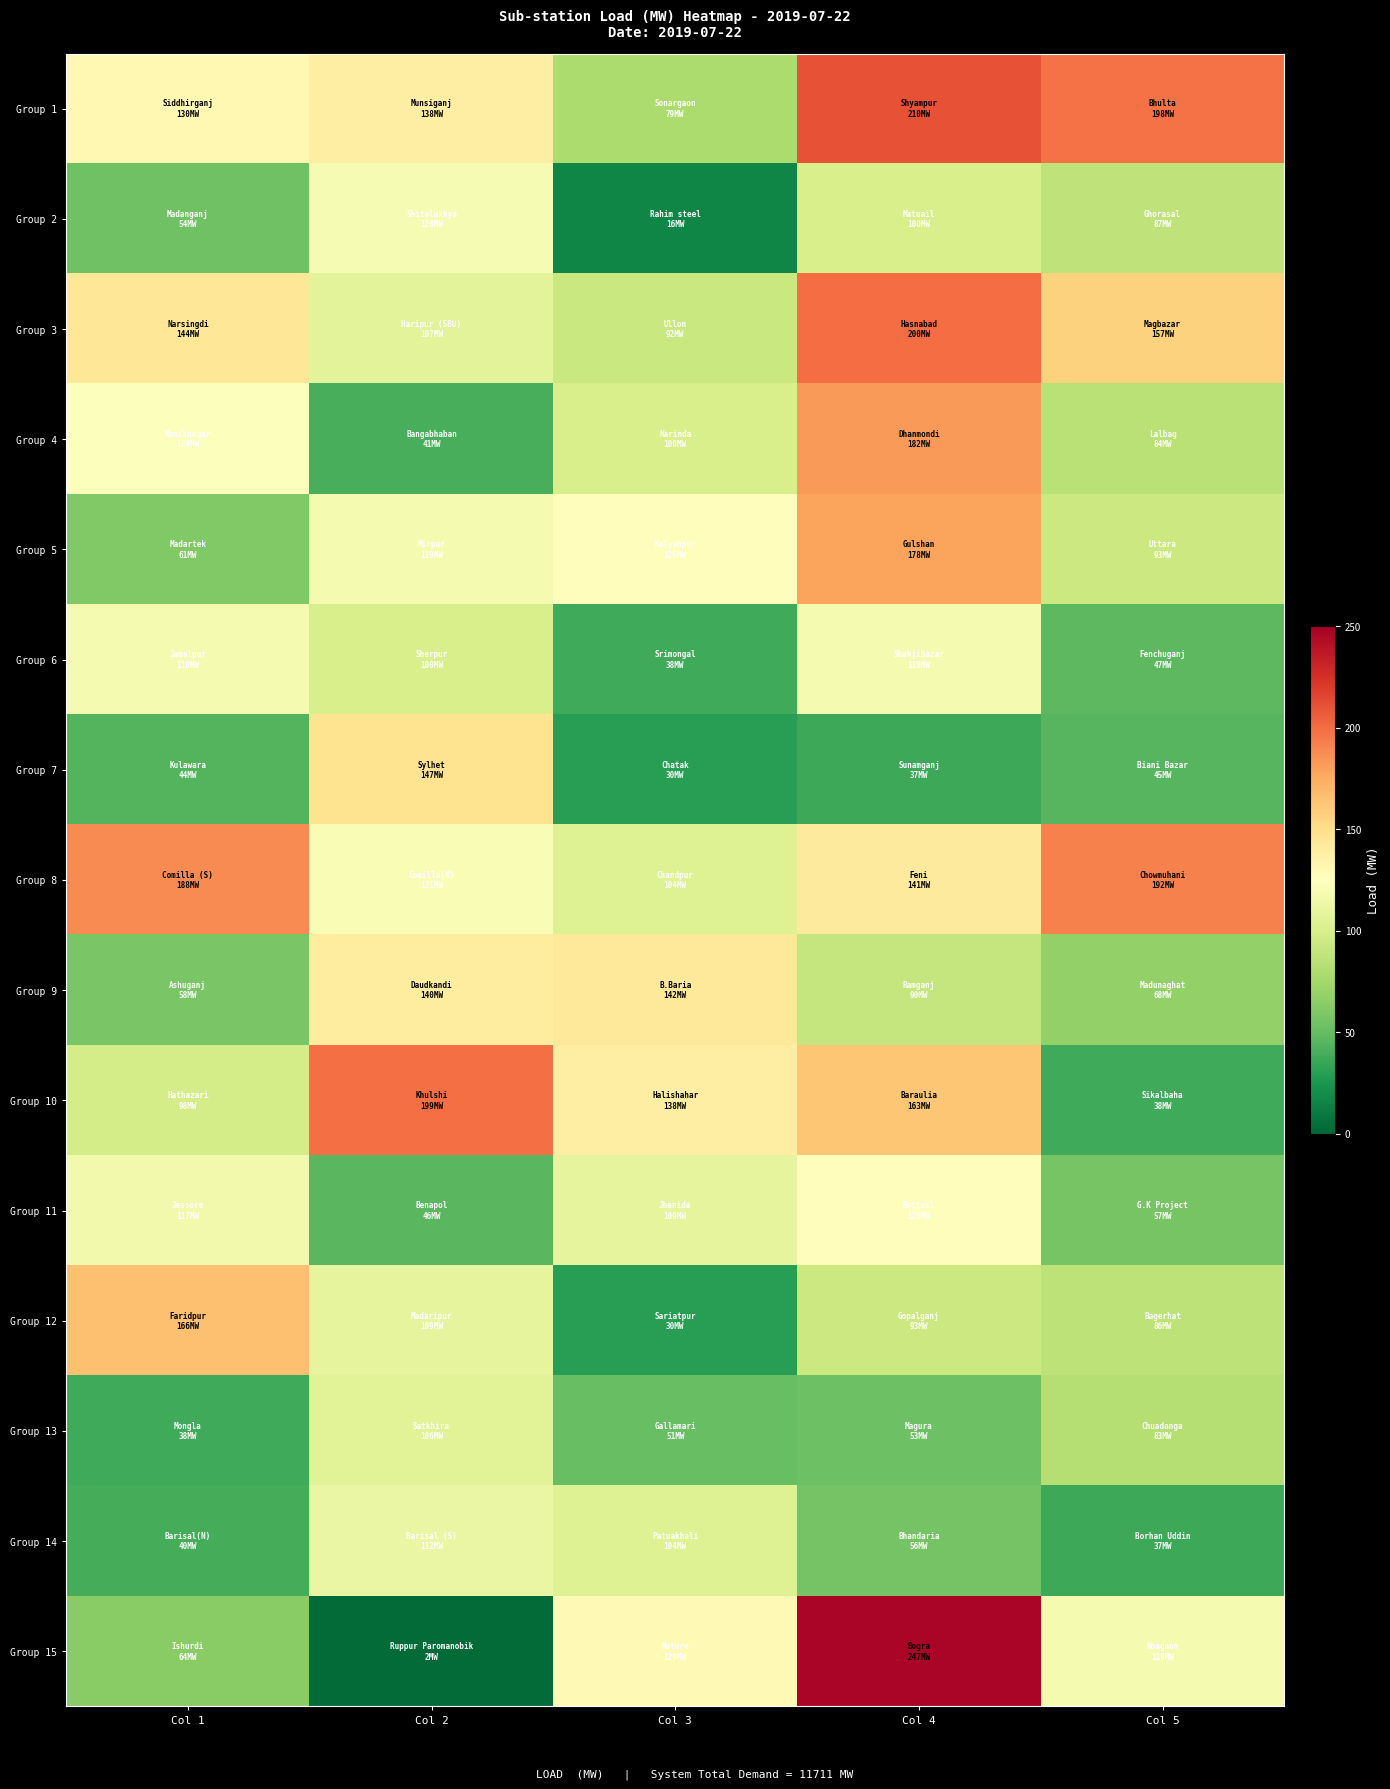

Between Col 2 and Col 4, which is larger?

Col 4